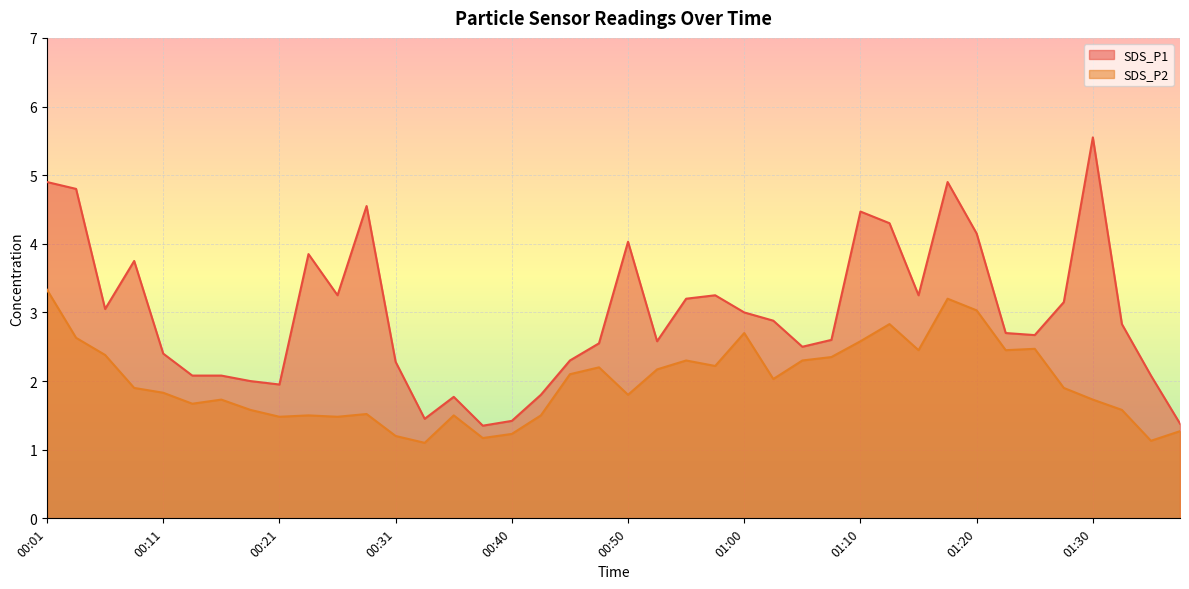

True or false: SDS_P1 has more than 1 points higher than both neighbors.

True